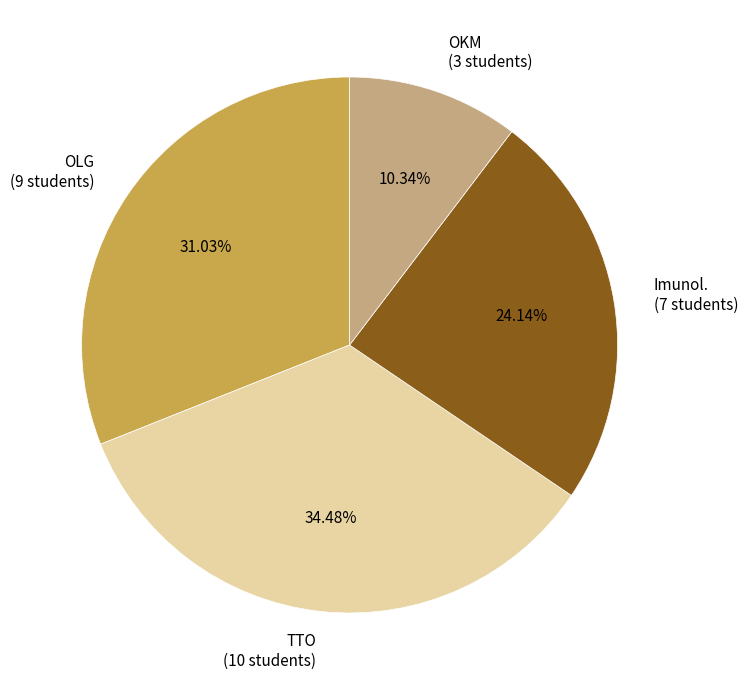

How many segments does this pie chart have?

4